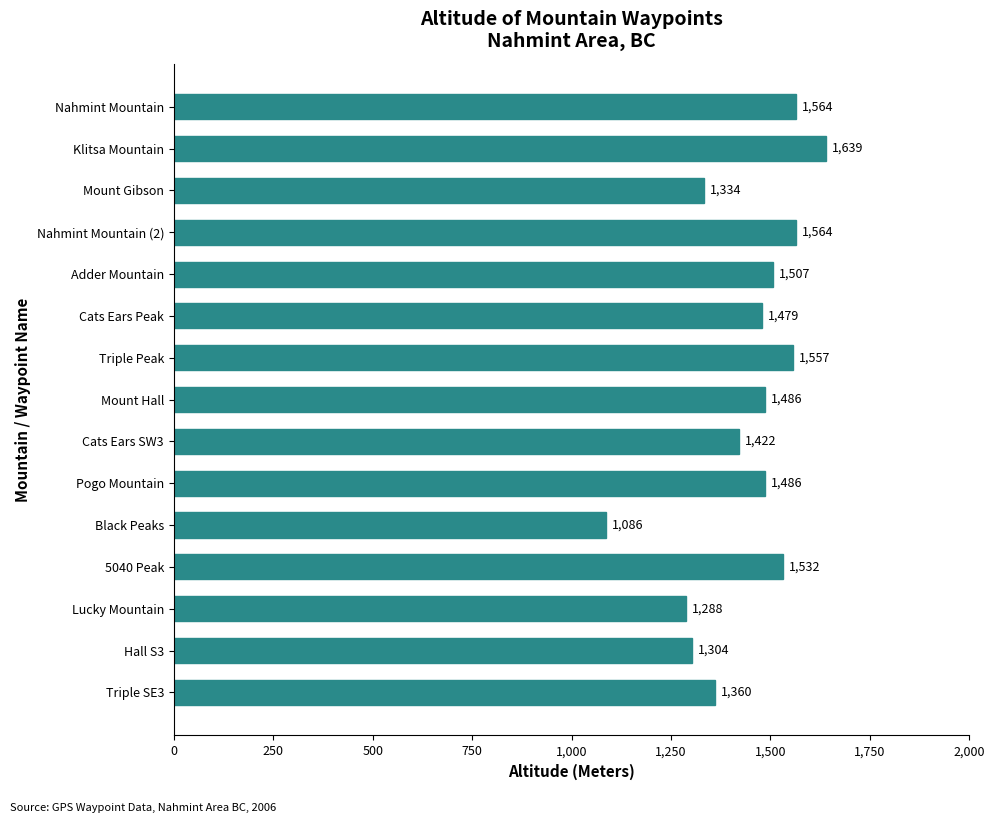

True or false: the data shows 1557 at Triple Peak.

True